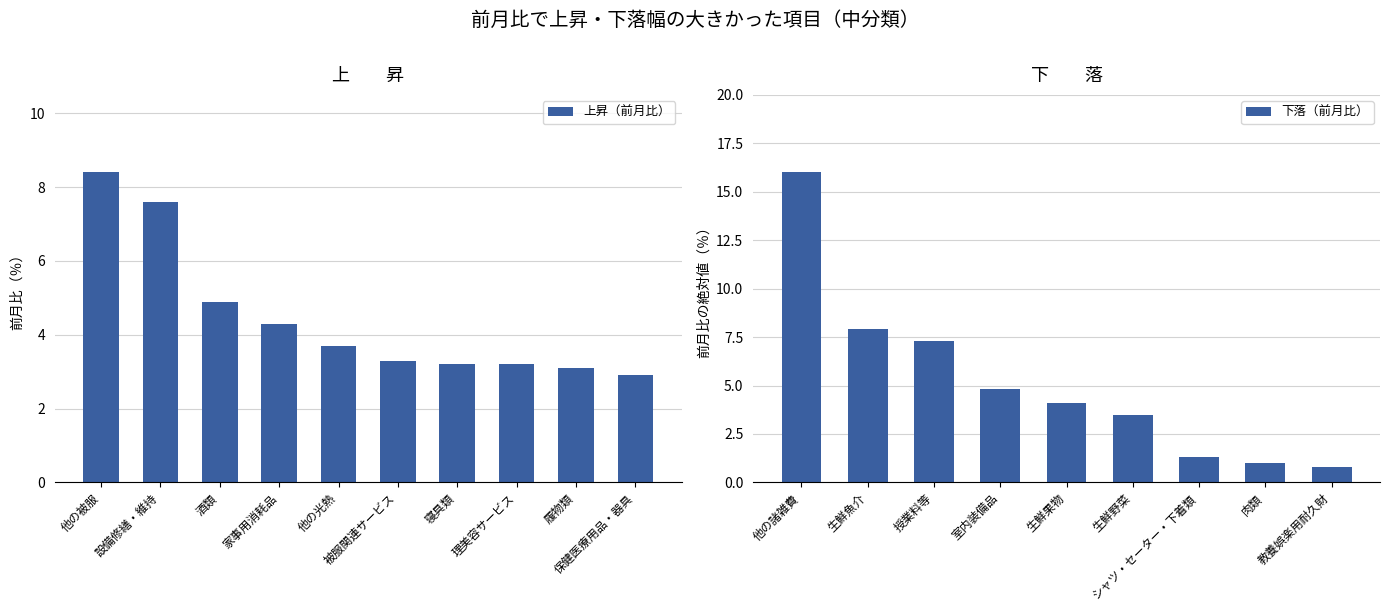

Is it true that the value at 設備修繕・維持 is 7.6?

True